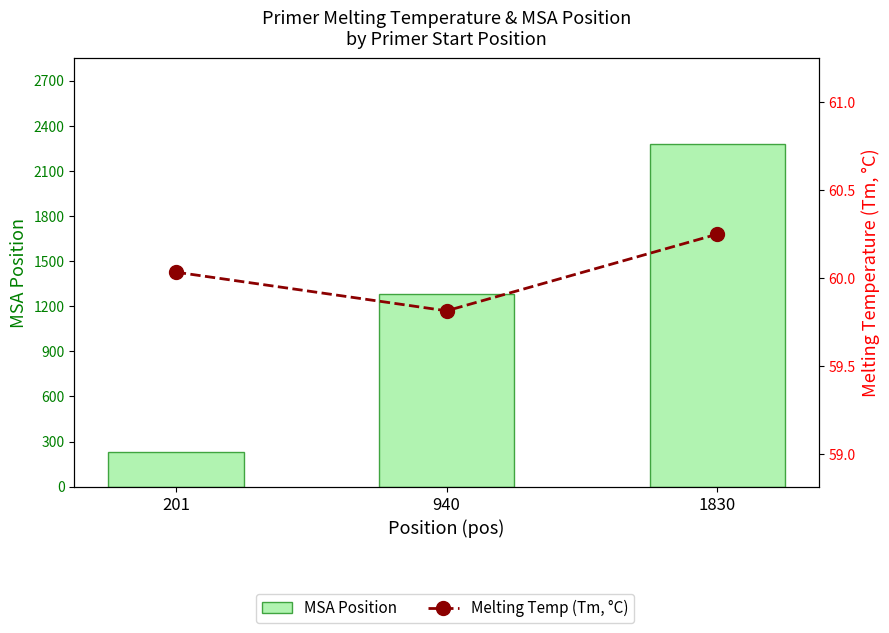

At which category is the sum across all series the highest?

1830